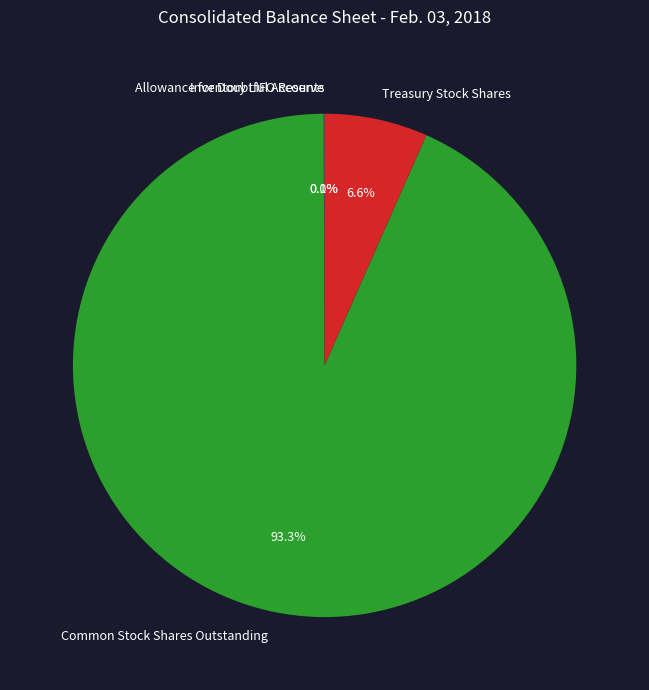

What percentage is the Common Stock Shares Outstanding slice, to the nearest percent?

93%